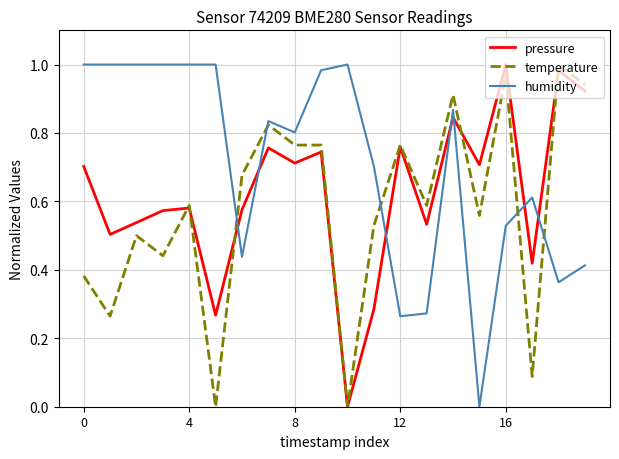

Rank the series by their average value, from highest to lowest.

humidity, pressure, temperature